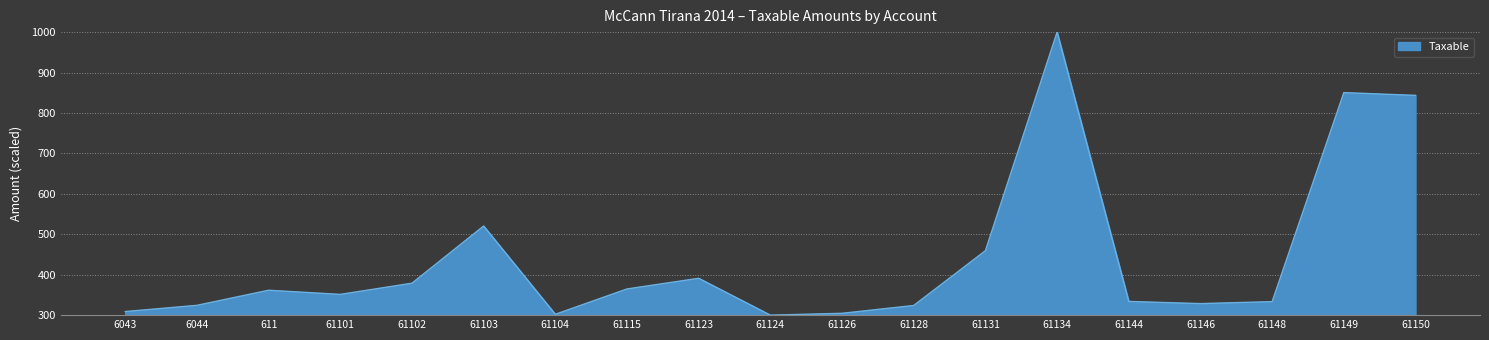

True or false: the data shows 459.4 at 61131.

True